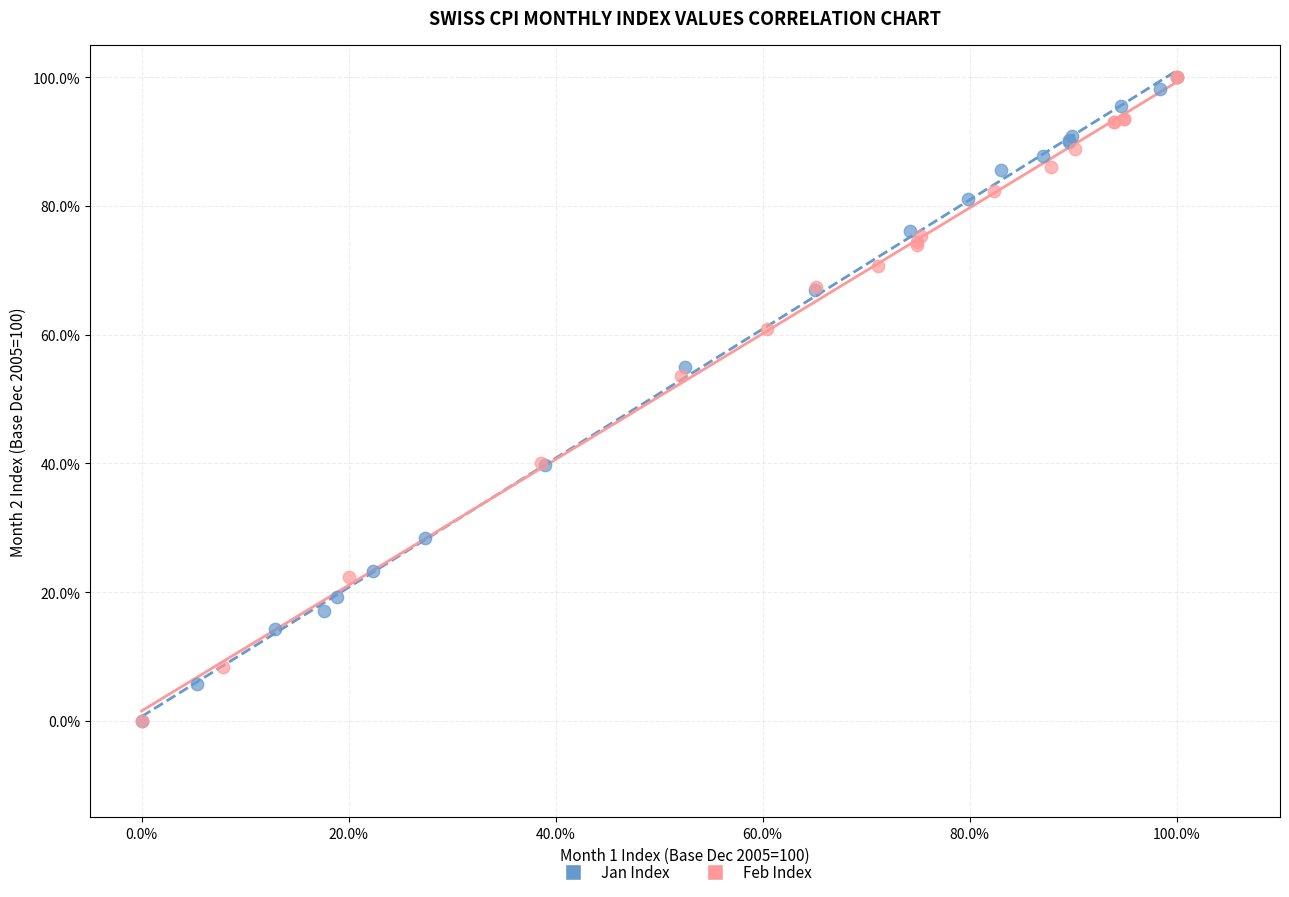

What are all the series names shown in the legend?

Jan Index, Feb Index